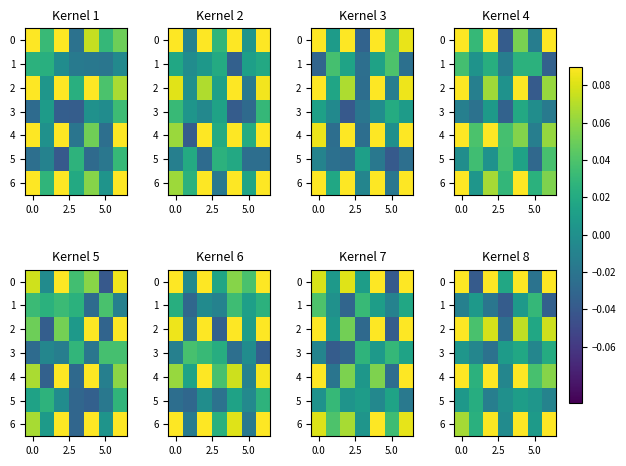

How many values in the 1 series are below 0?

4